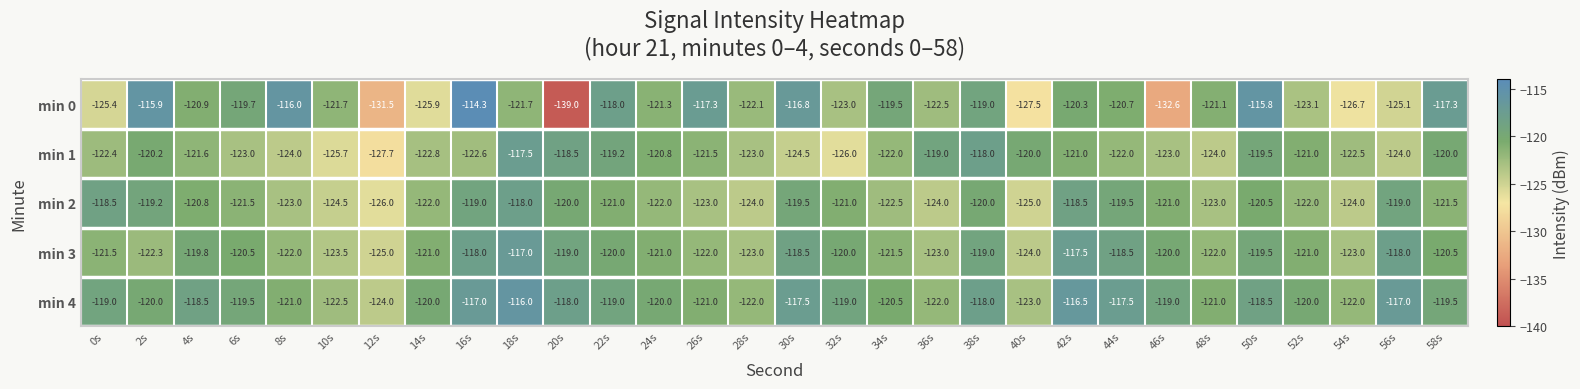

At which category does the chart reach its minimum across all series?

20s